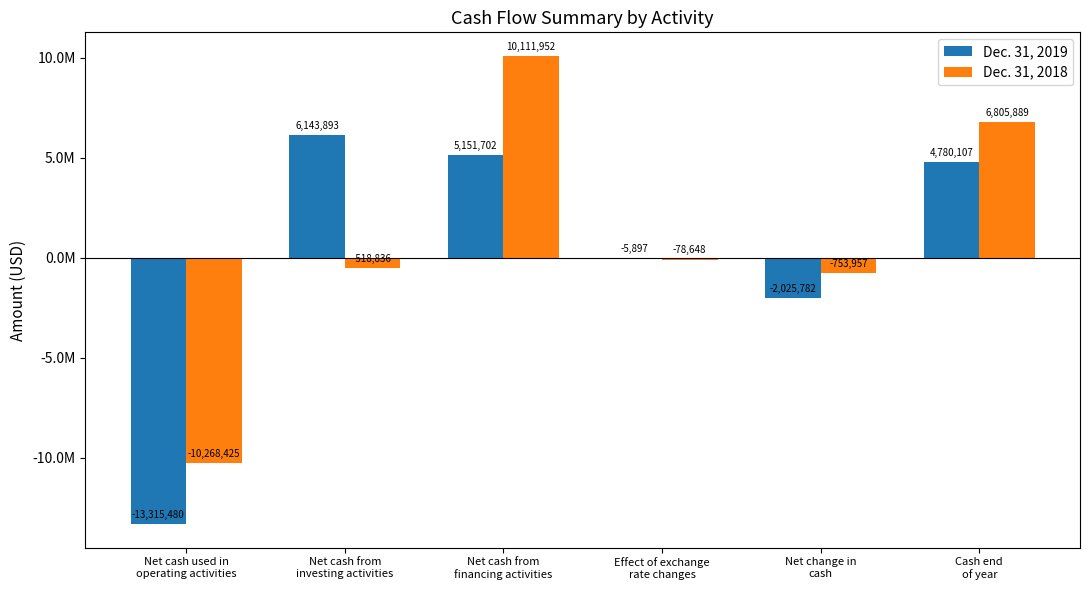

Reading left to right, what are all the values shown in this chart?

Dec. 31, 2019: Net cash used in
operating activities=-13315480	Net cash from
investing activities=6143893	Net cash from
financing activities=5151702	Effect of exchange
rate changes=-5897	Net change in
cash=-2025782	Cash end
of year=4780107
Dec. 31, 2018: Net cash used in
operating activities=-10268425	Net cash from
investing activities=-518836	Net cash from
financing activities=10111952	Effect of exchange
rate changes=-78648	Net change in
cash=-753957	Cash end
of year=6805889